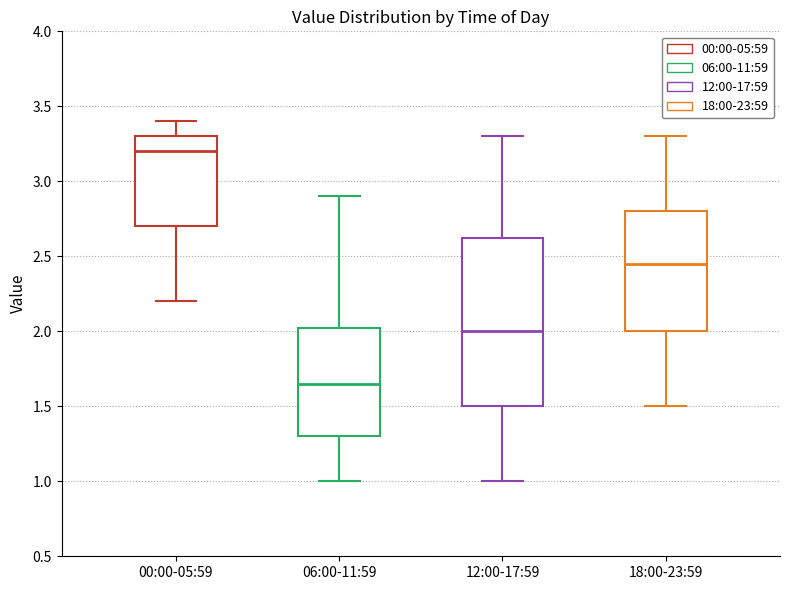

Which box's median line is the lowest?

06:00-11:59